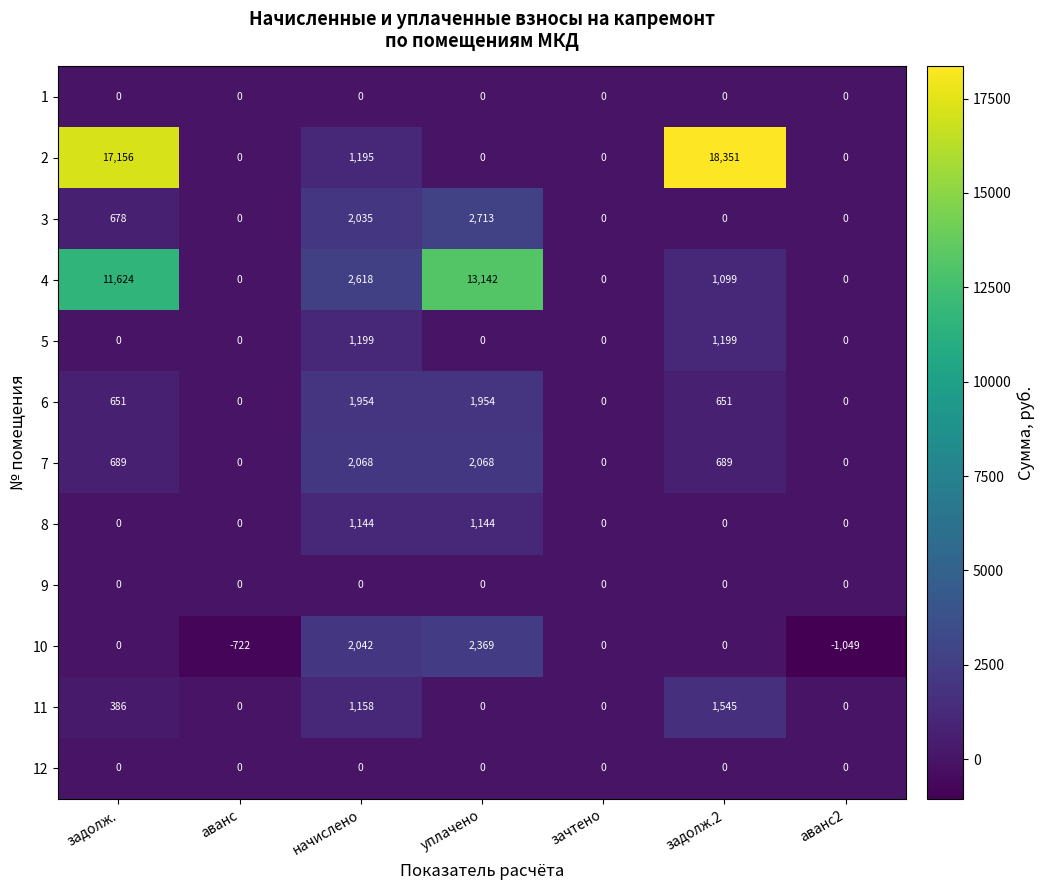

What is the total value across all series at задолж.2?

23534